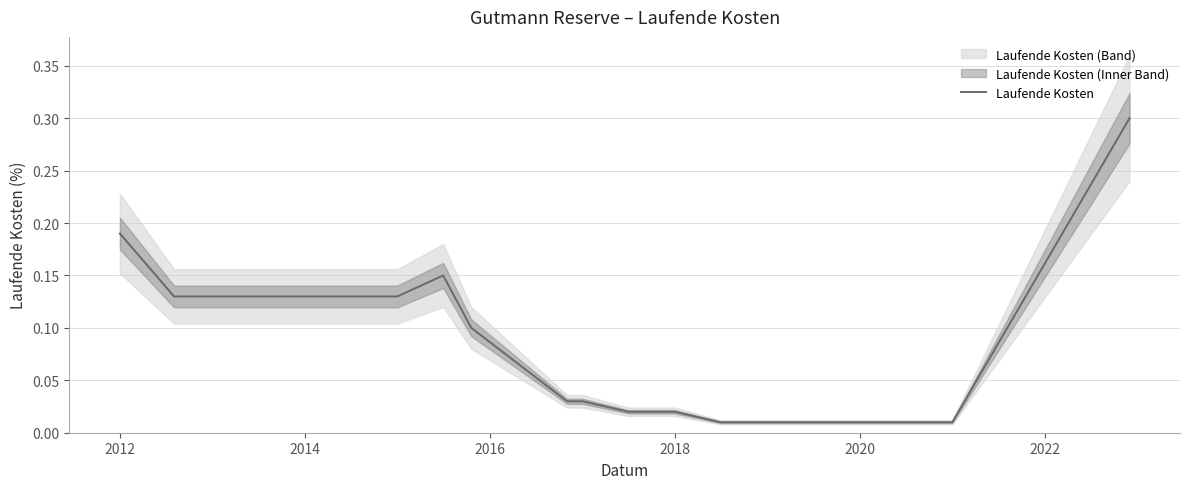

What is the difference between the maximum and minimum values?

0.3